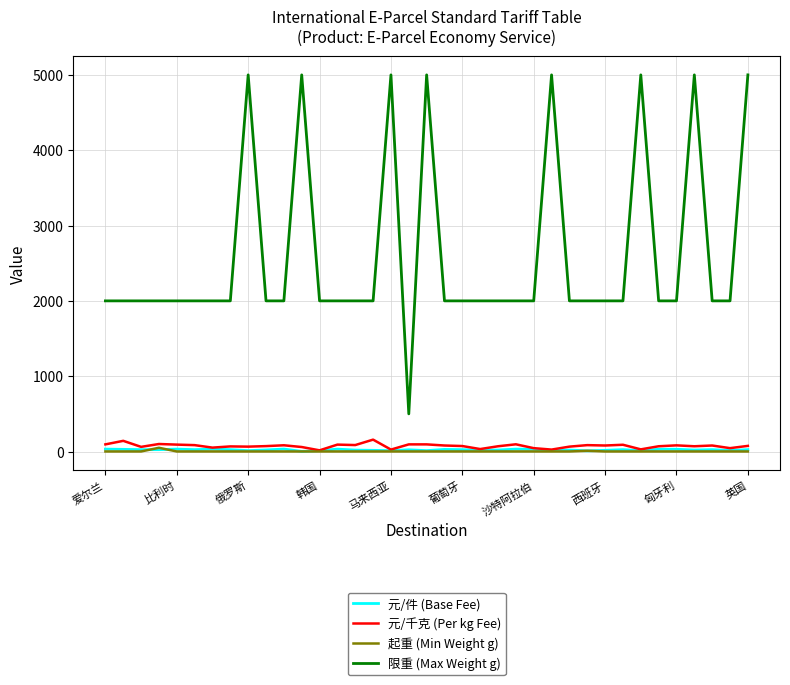

True or false: 限重 (Max Weight g) and 元/件 (Base Fee) cross at least once.

False